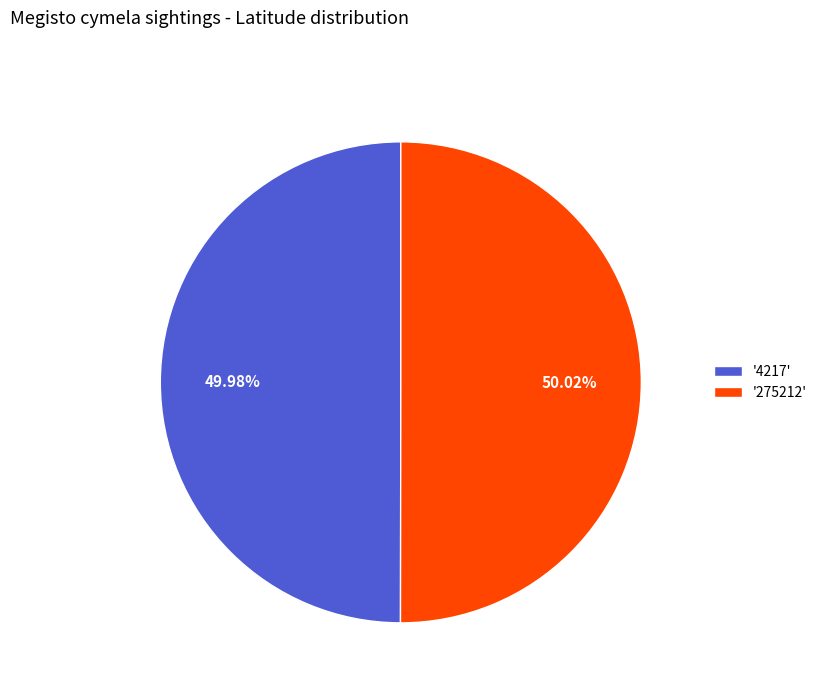

How many segments does this pie chart have?

2